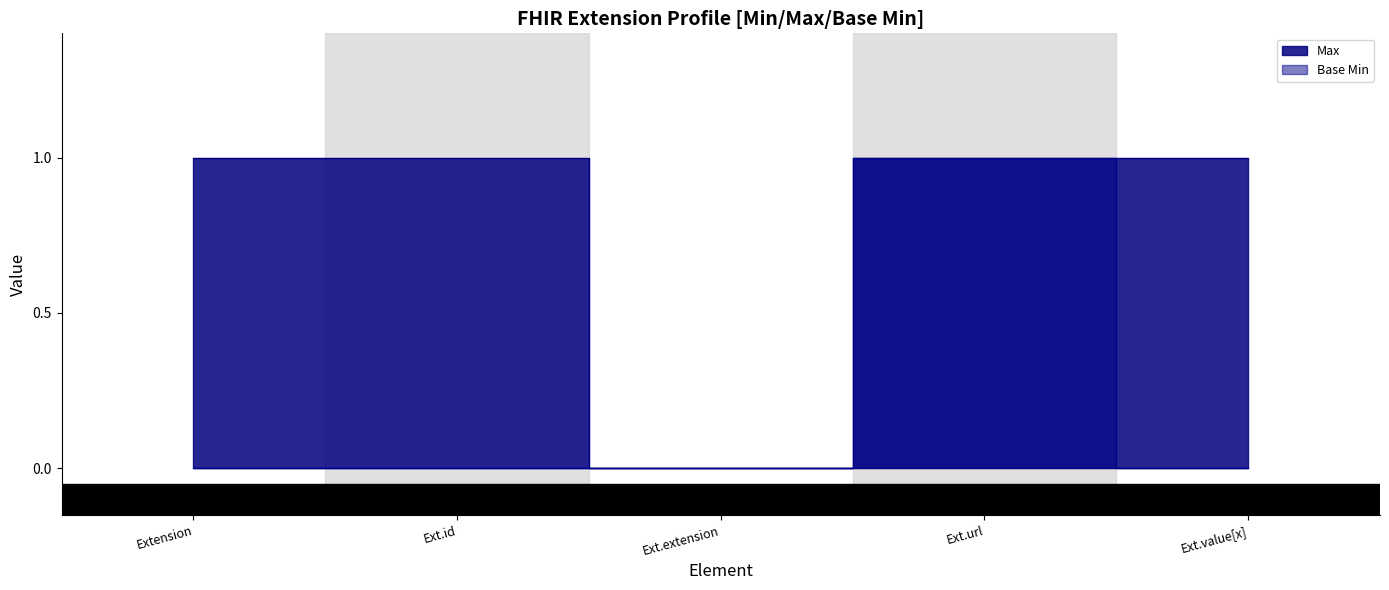

Which series has the largest total across all categories?

Max